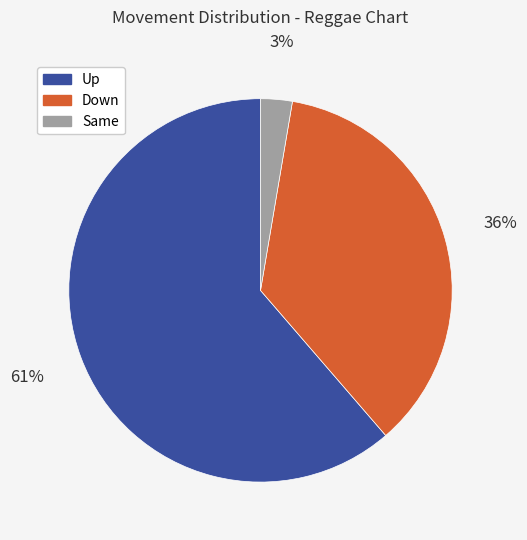

Does any single category account for the majority?

Yes